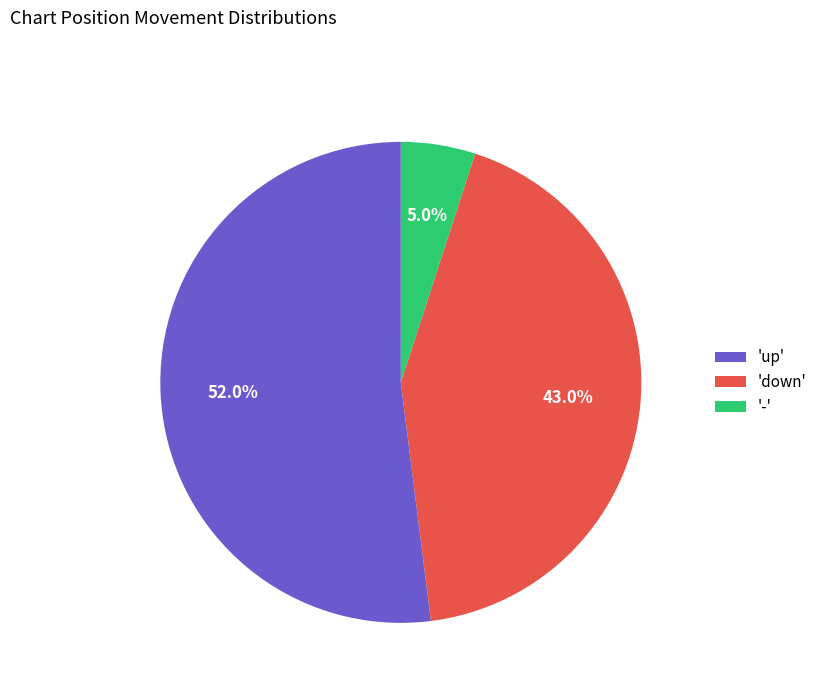

What is the largest slice in the pie chart?

'up'